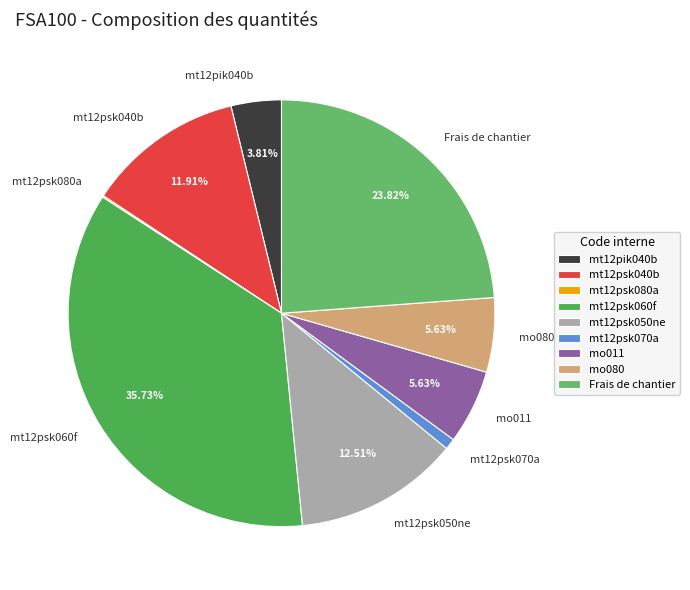

What is the total percentage of mo011 and mt12psk040b?

17.5%